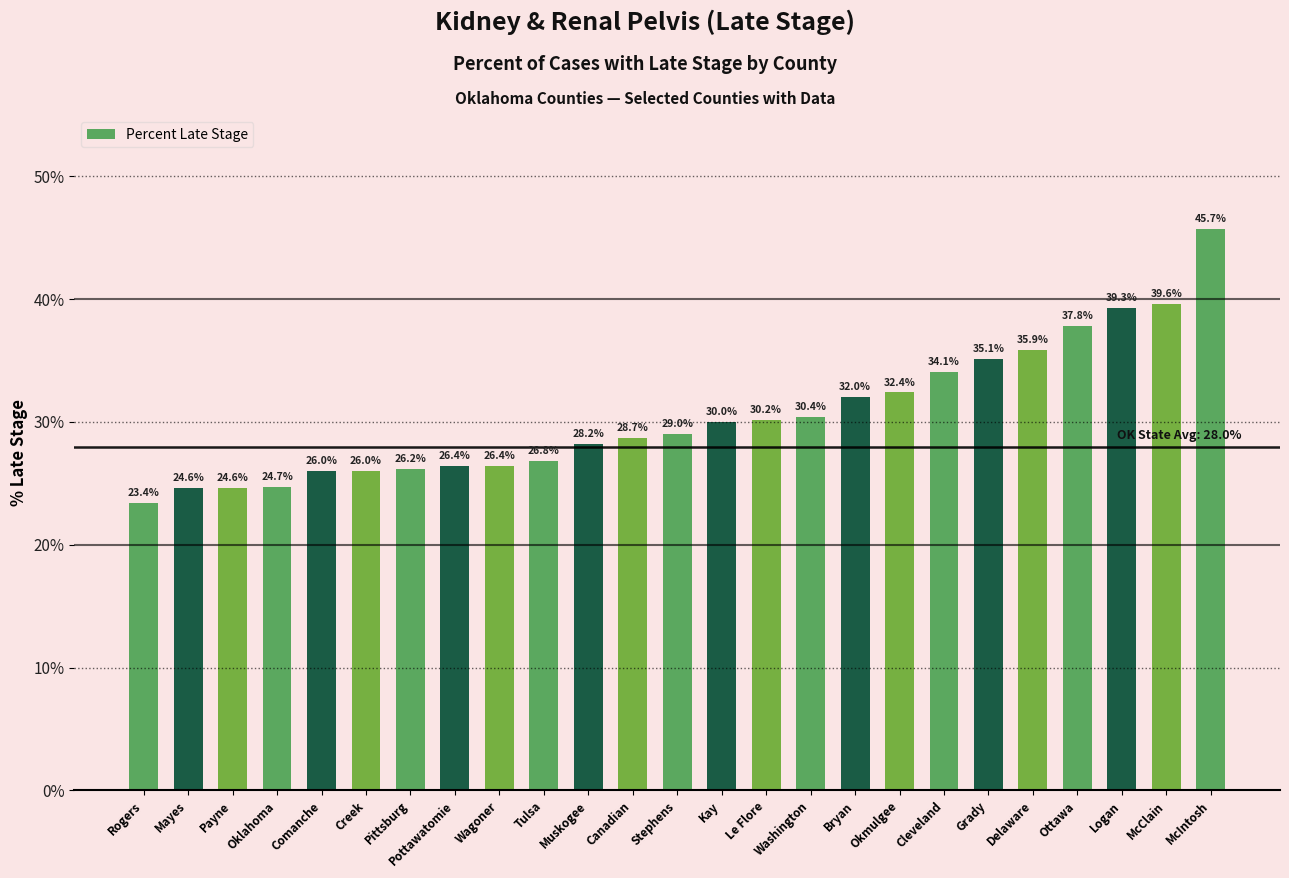

What is the change in value from Pittsburg to Wagoner?

+0.2